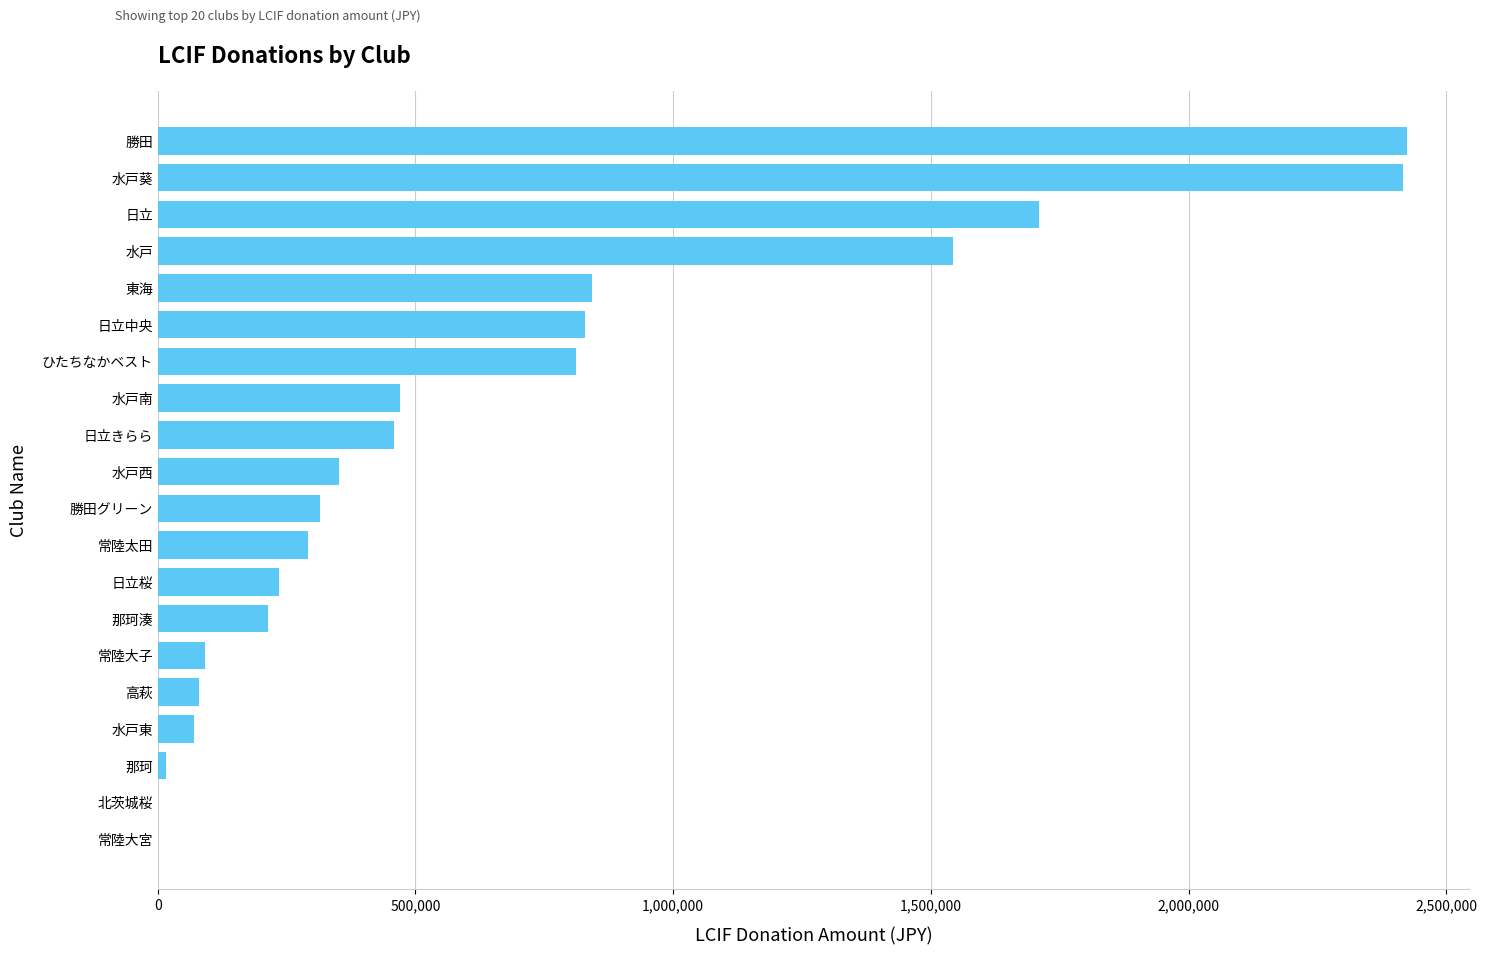

What is the average value?

658526